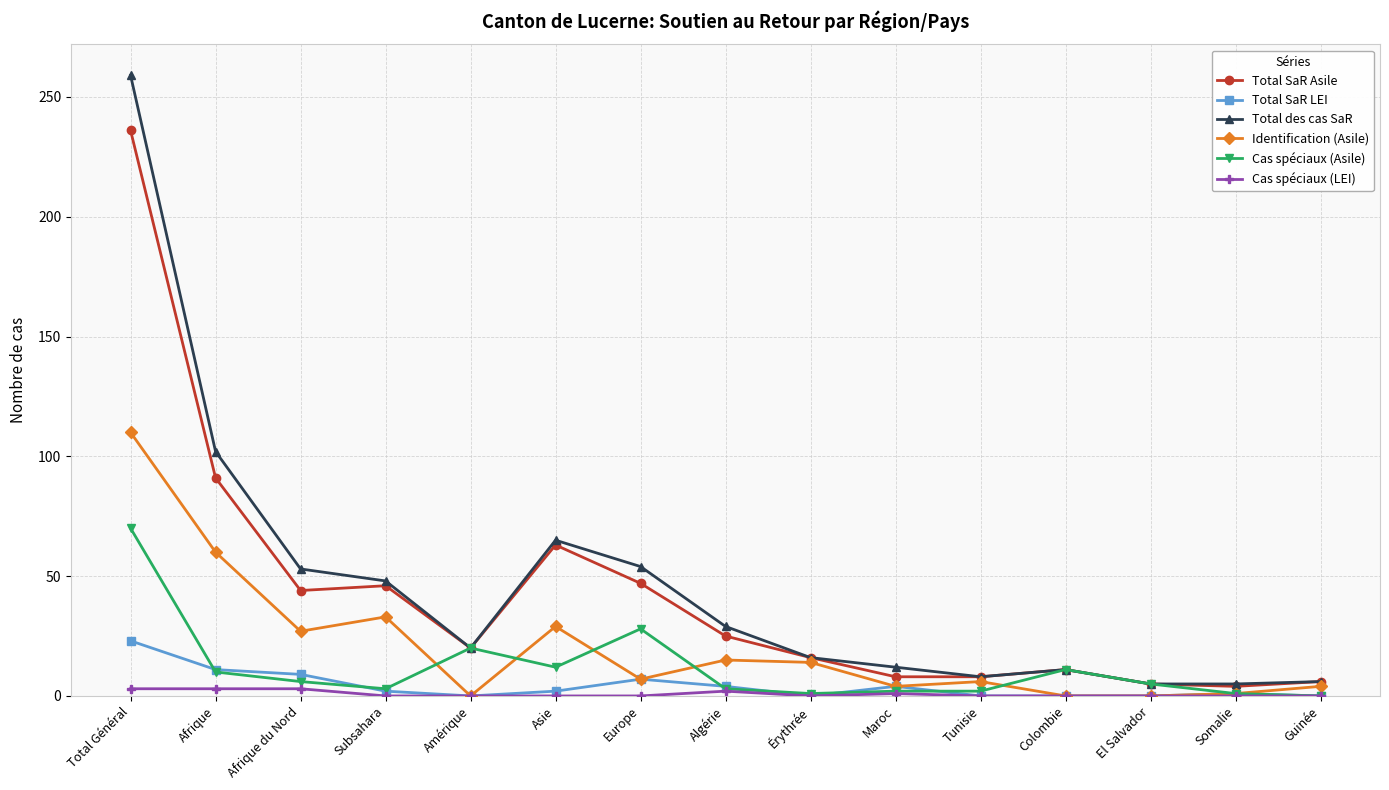

What is the difference between the Total des cas SaR values at Subsahara and Tunisie?

40